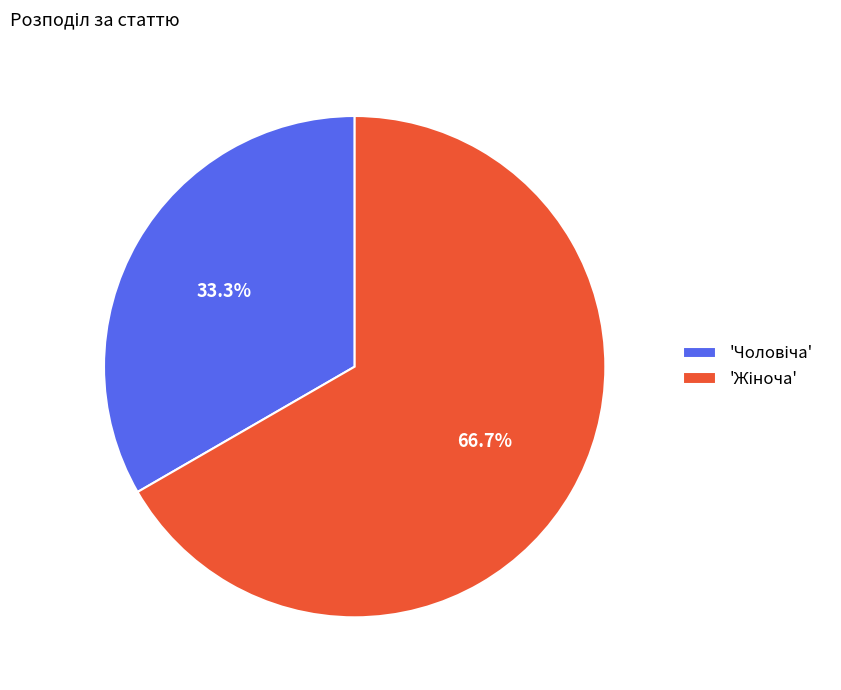

Does any single category account for the majority?

Yes